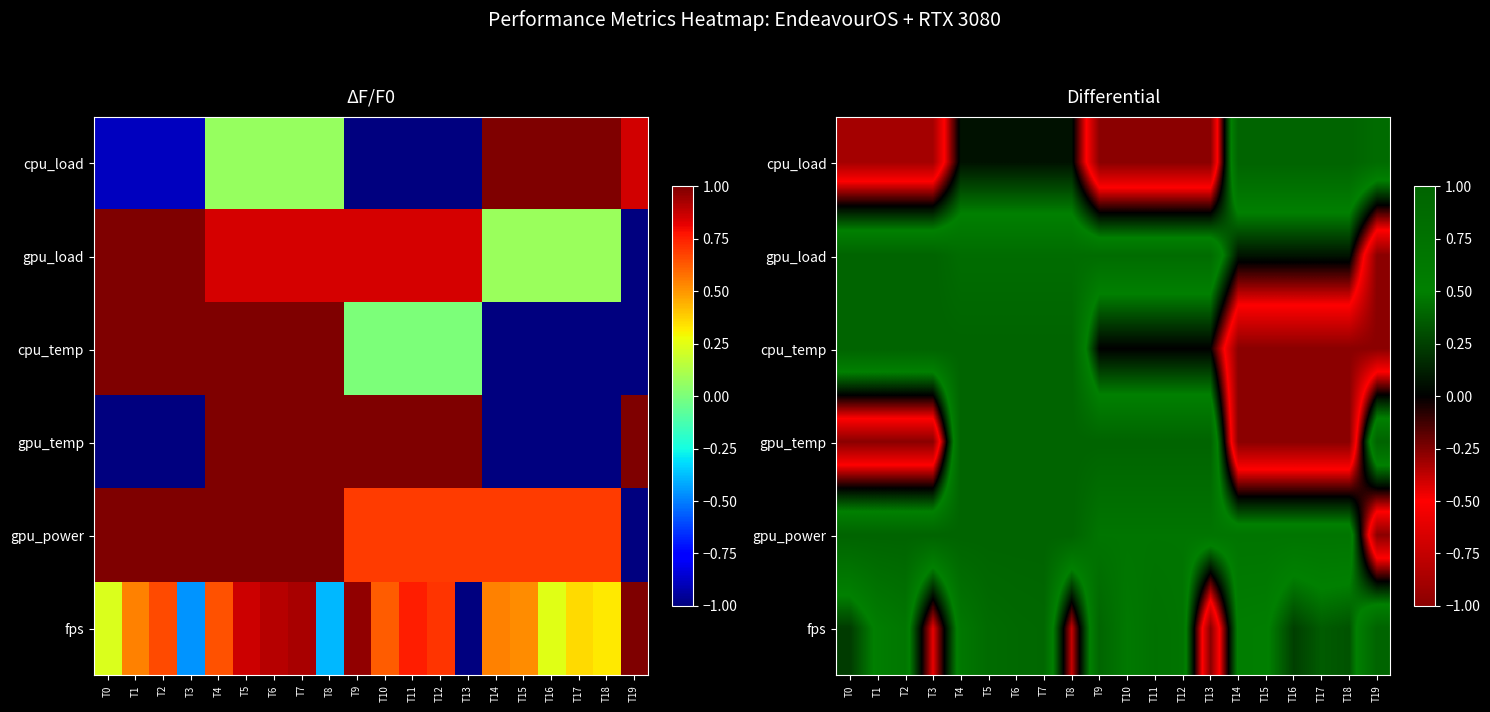

What is the average value of the gpu_power series?

0.7